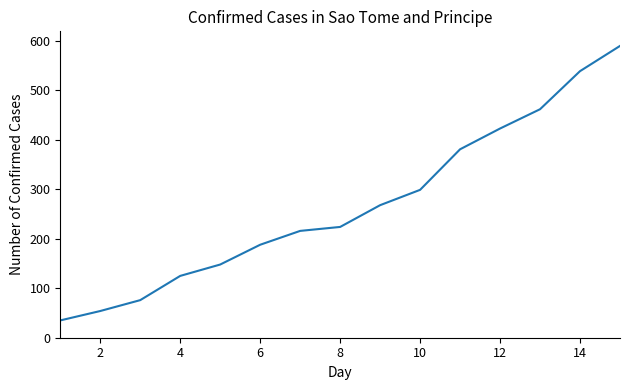

How many lines are shown in the chart?

1